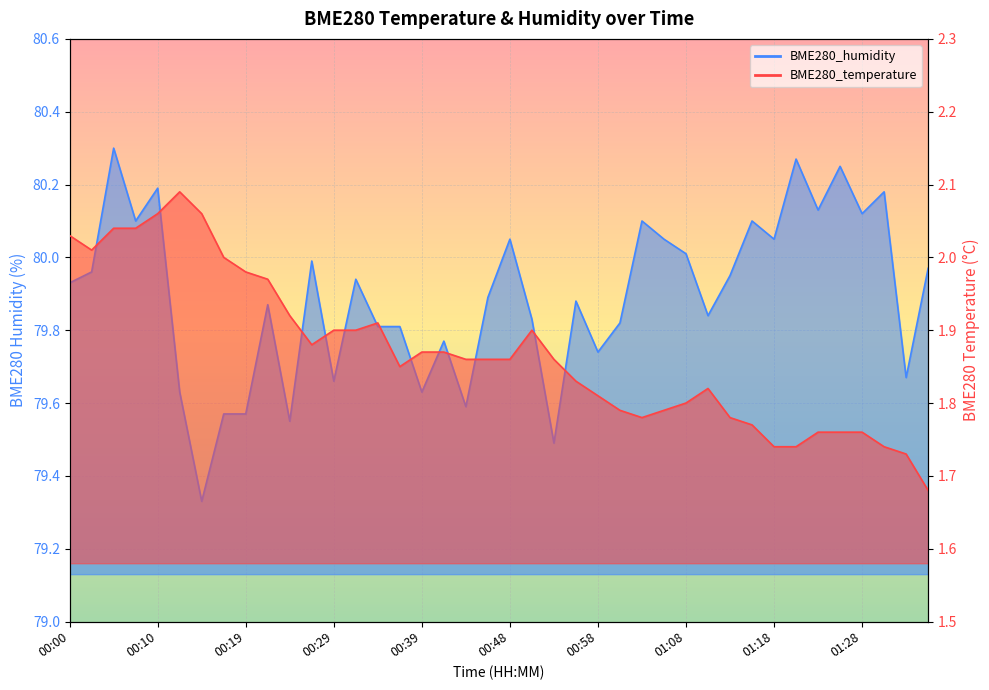

Which series changed the most between 00:34 and 01:20?

BME280_humidity